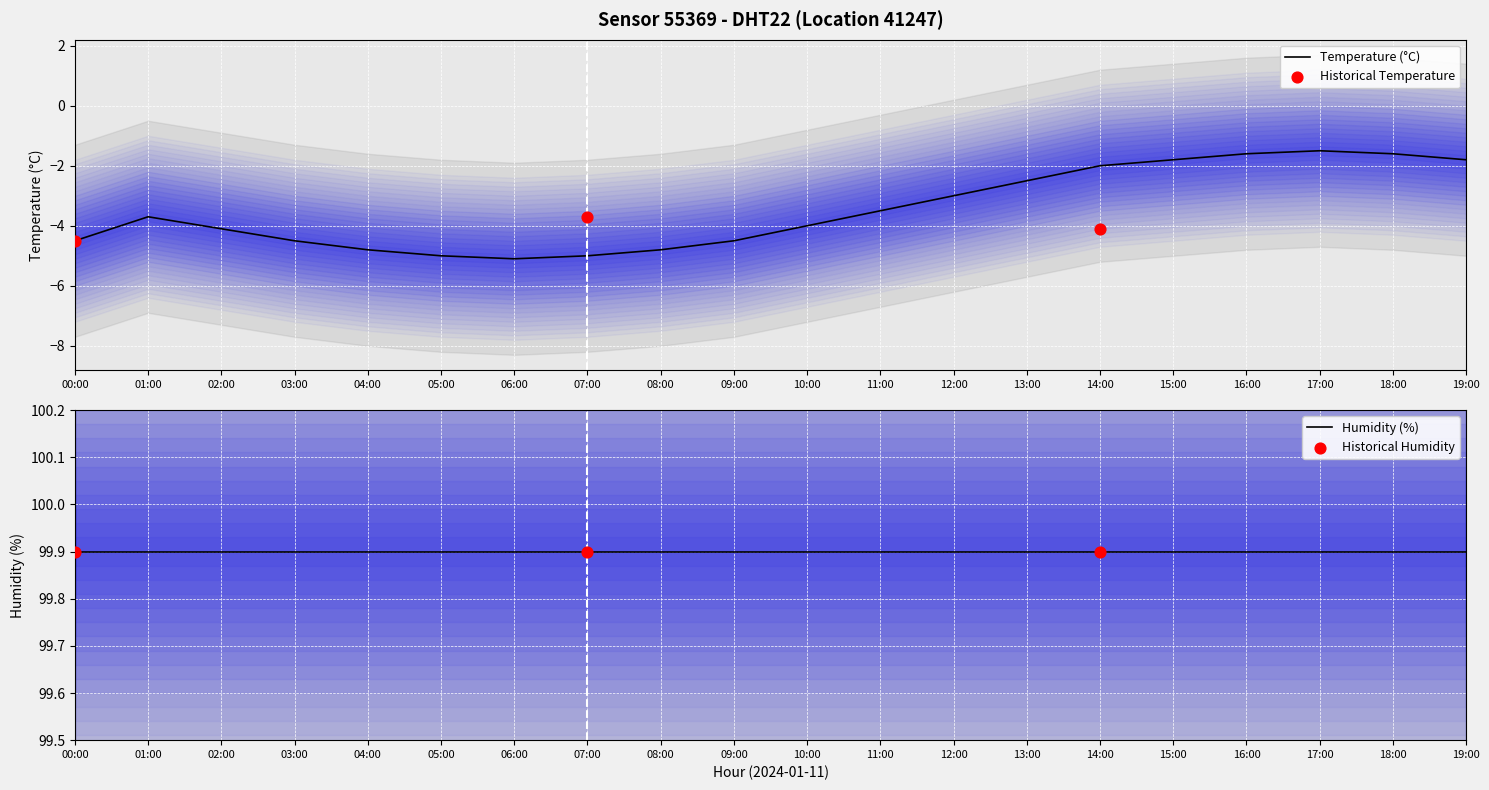

Which has a higher value, 15:00 or 01:00?

15:00